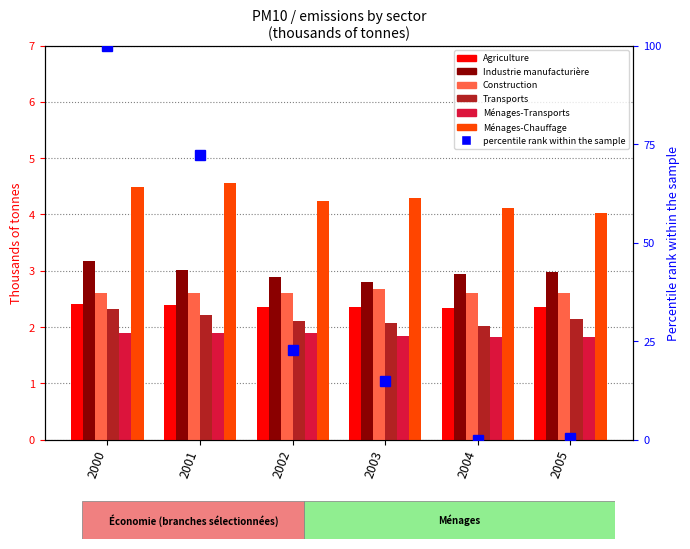

What is the minimum value for Transports?

2.0